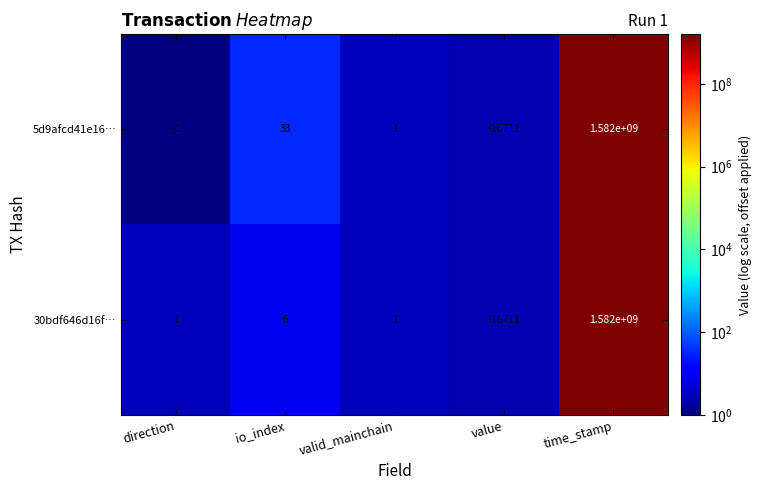

At which category is the sum across all series the highest?

time_stamp